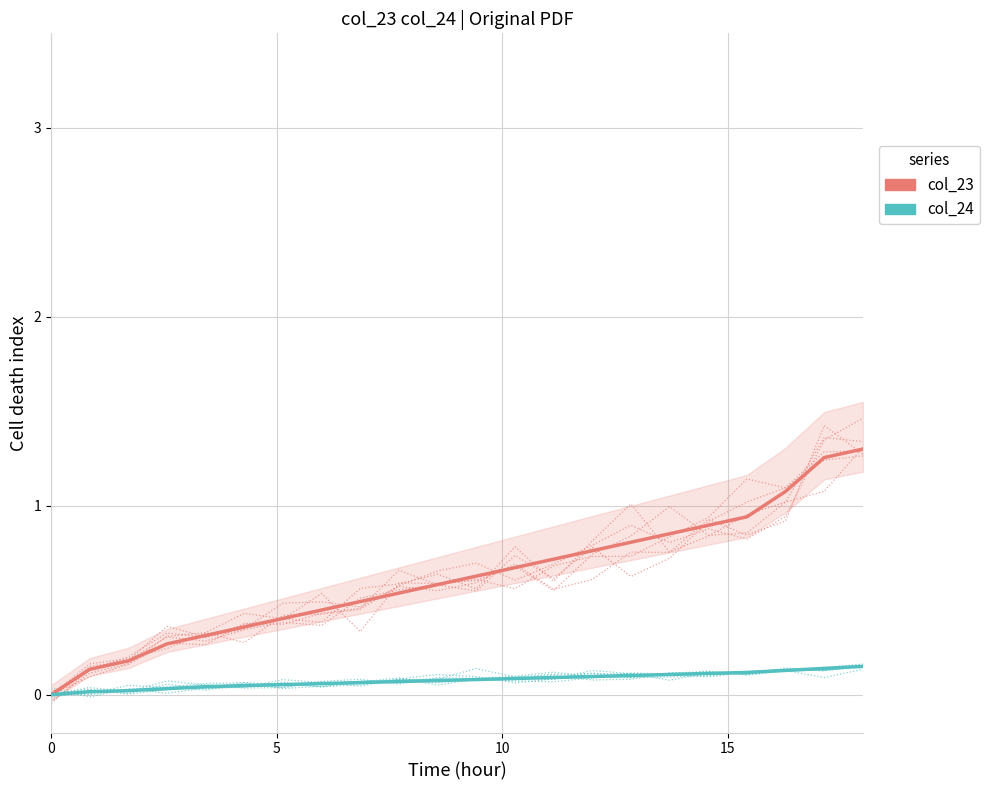

Which series has the largest total across all categories?

col_23